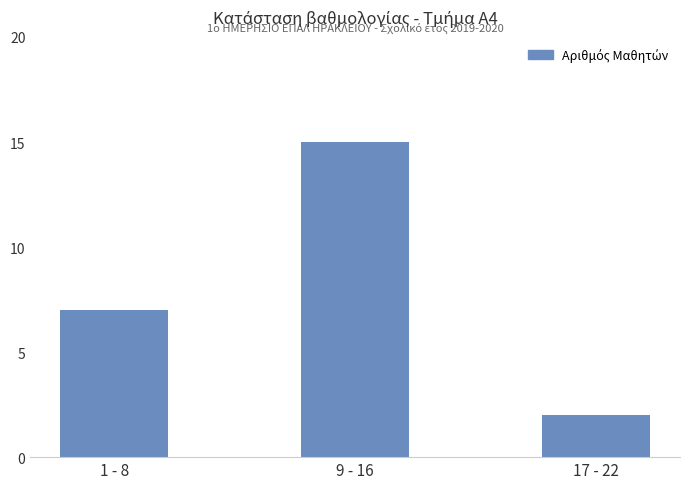

True or false: the data shows 15 at 9 - 16.

True